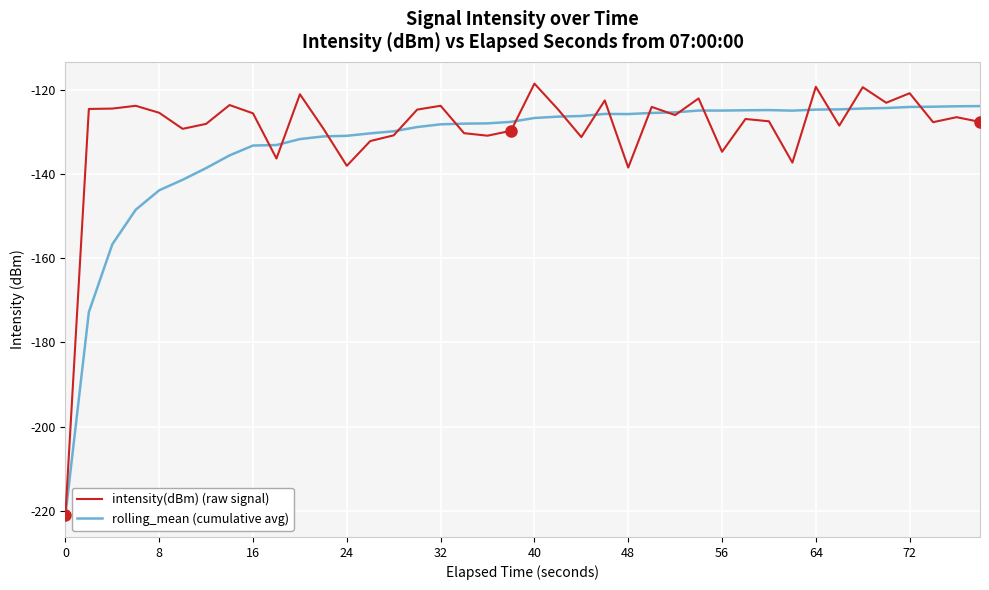

List the series in order of their peak value, lowest first.

rolling_mean (cumulative avg), intensity(dBm) (raw signal)